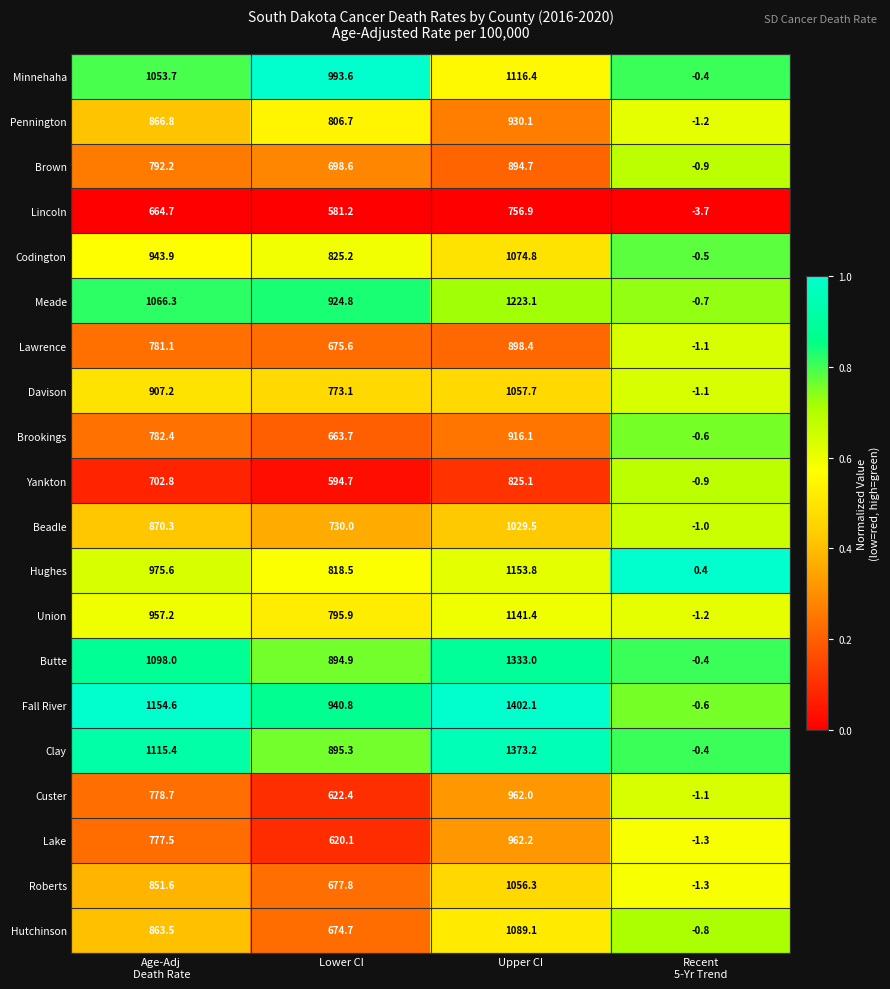

Where is Pennington nearest to the value 464?

Lower CI